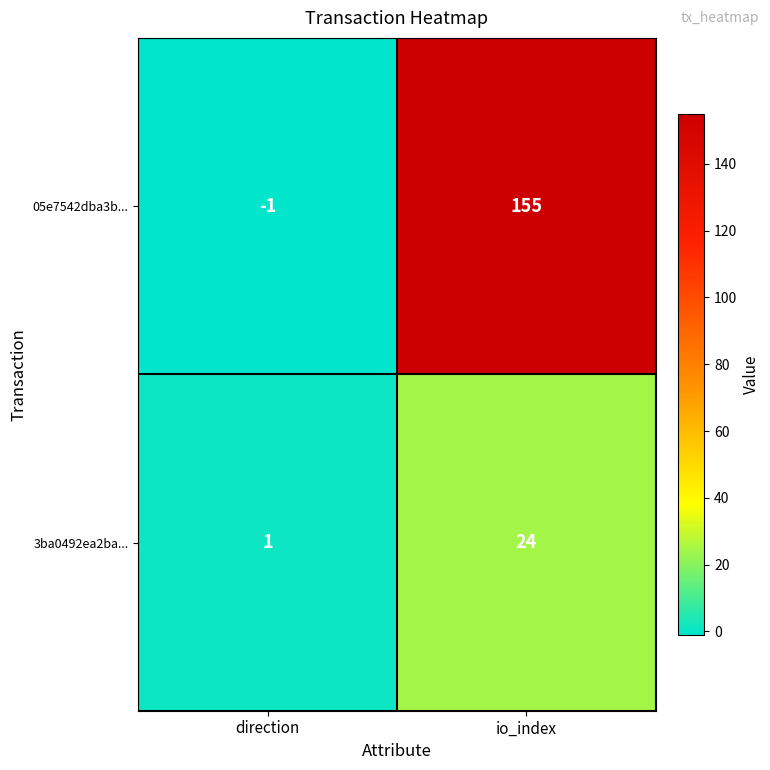

Which category has the highest value in the 3ba0492ea2ba... series?

io_index